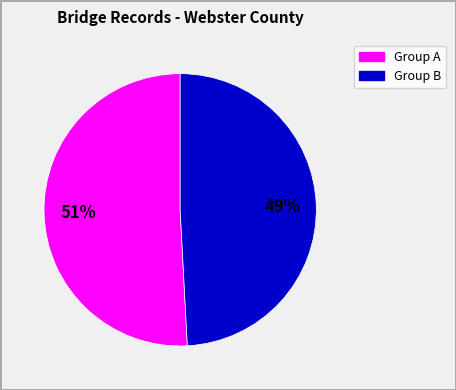

To the nearest percent, what is the average slice percentage?

50%